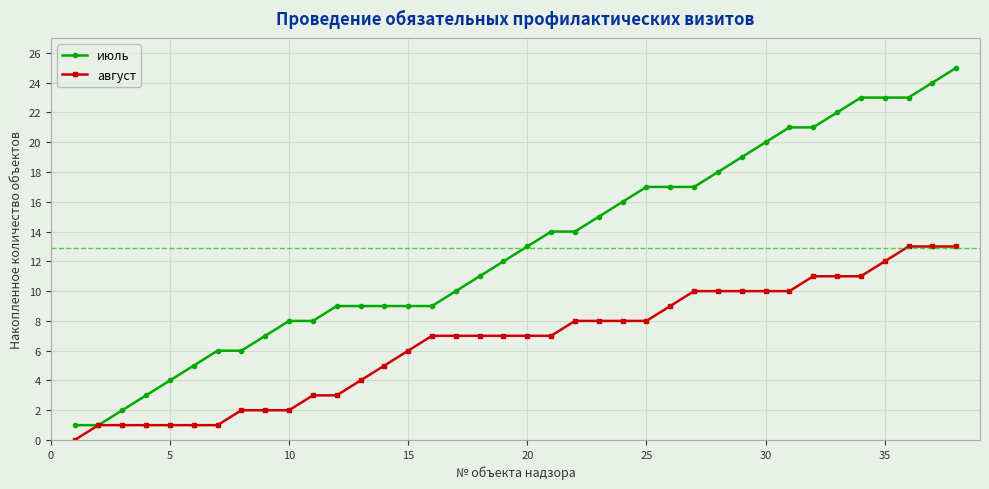

Which series has the largest total across all categories?

июль